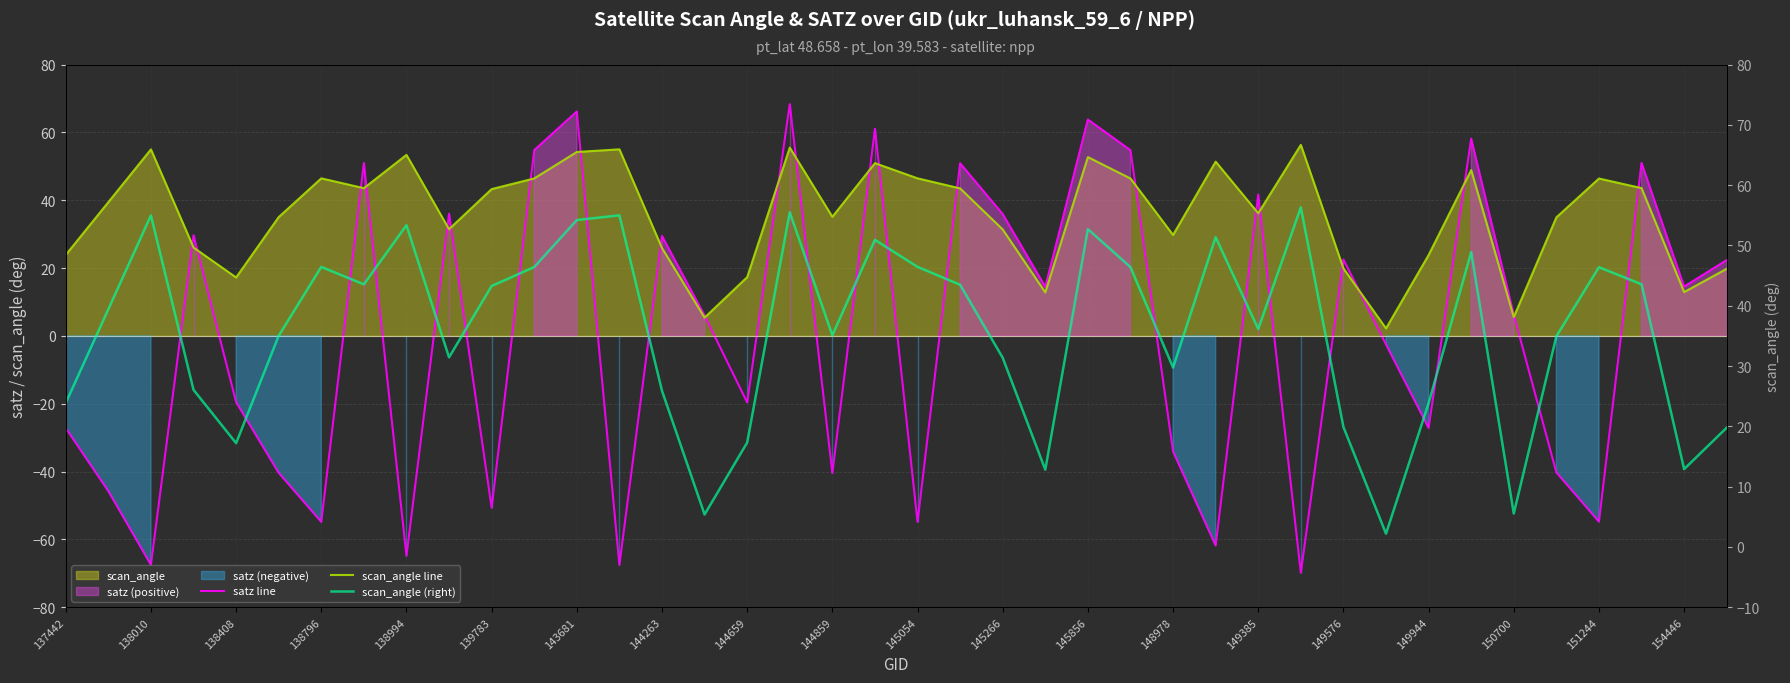

What is the total value across all series at 138796?

81.7